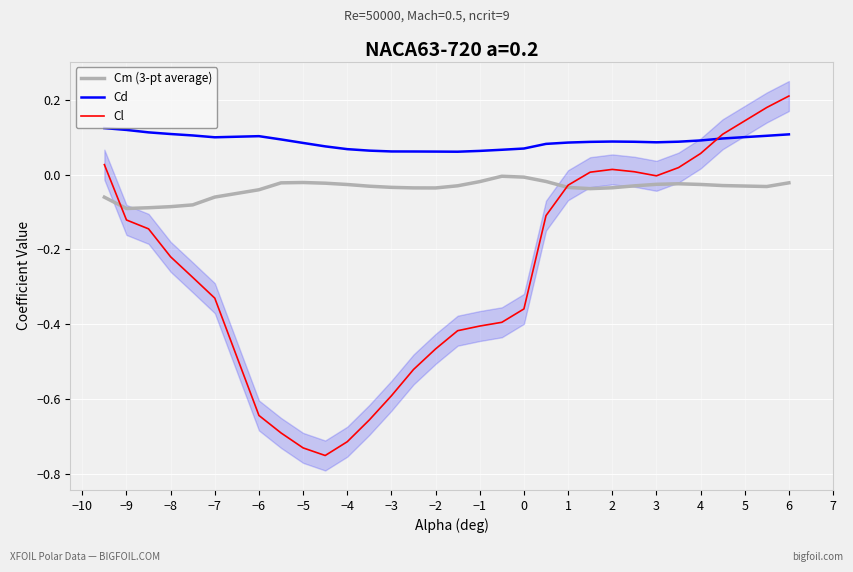

Which category has the highest value in the Cl series?

6